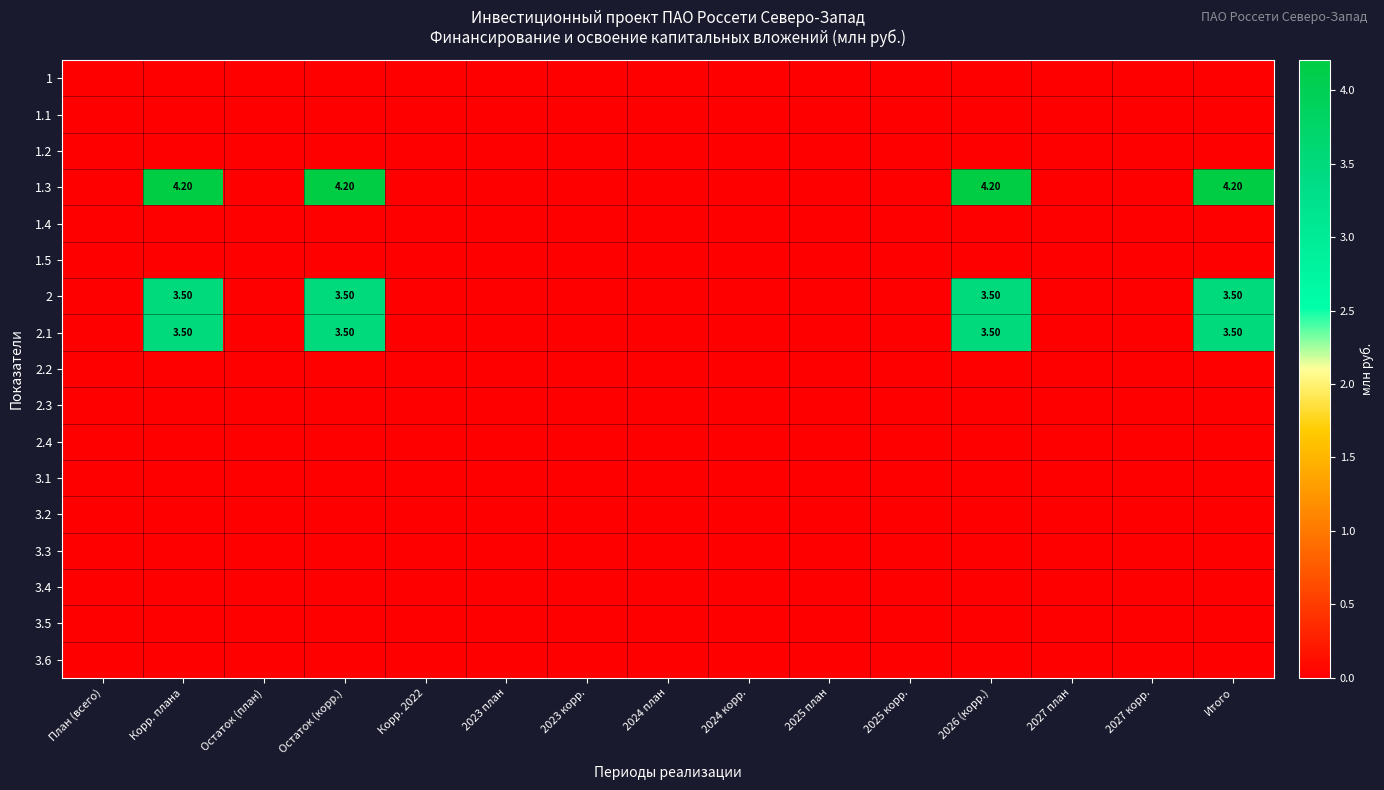

At which category does the chart reach its minimum across all series?

План (всего)